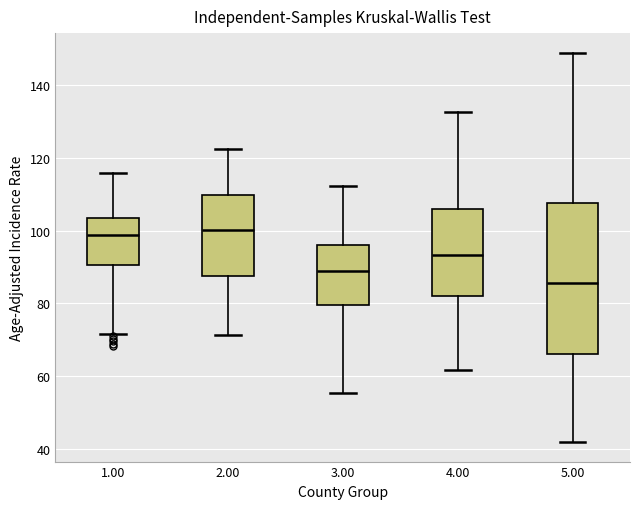

Which box is the tallest, from its lower edge to its upper edge?

5.00